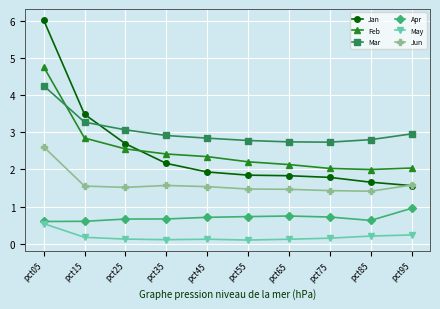

At how many categories does at least one series exceed 0?

10